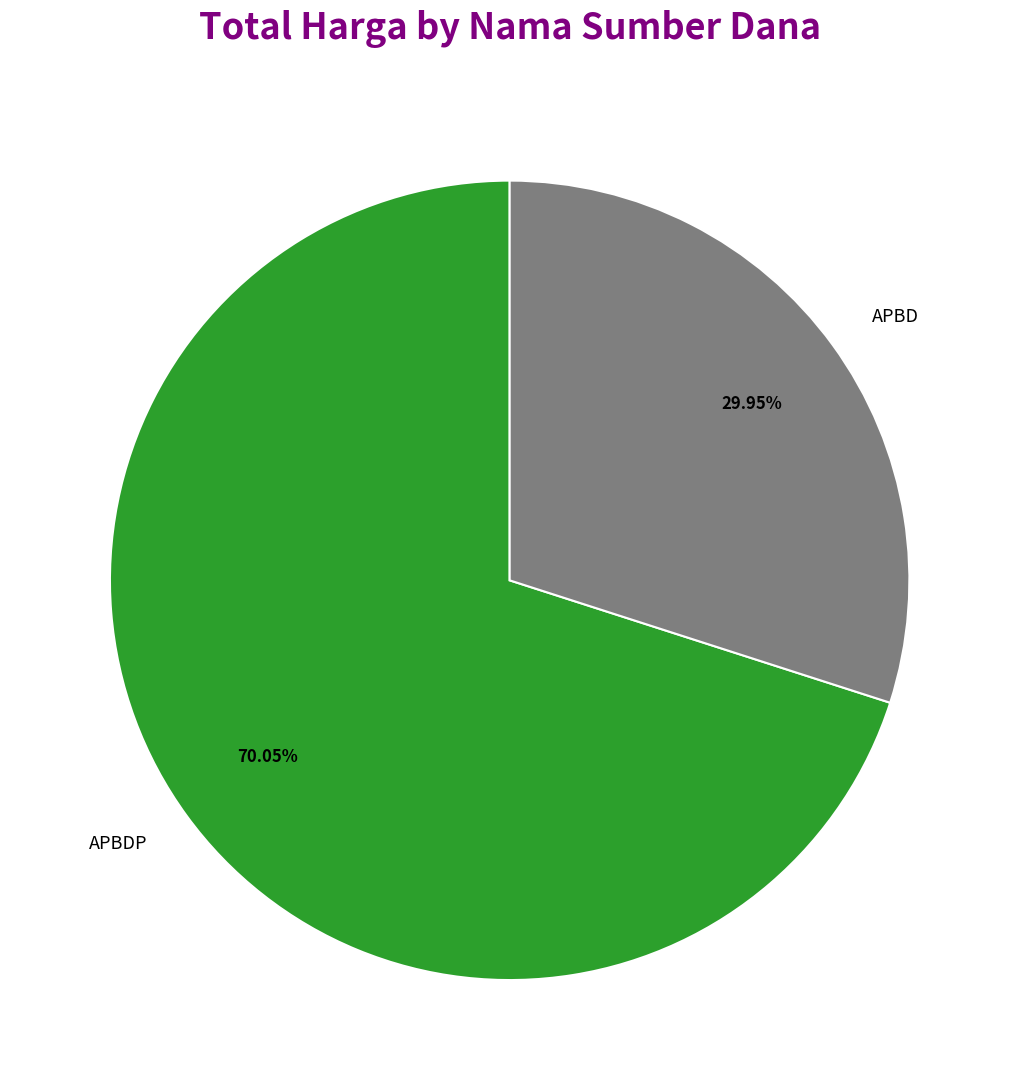

What is the ratio of the value at APBD to the value at APBDP?

0.4